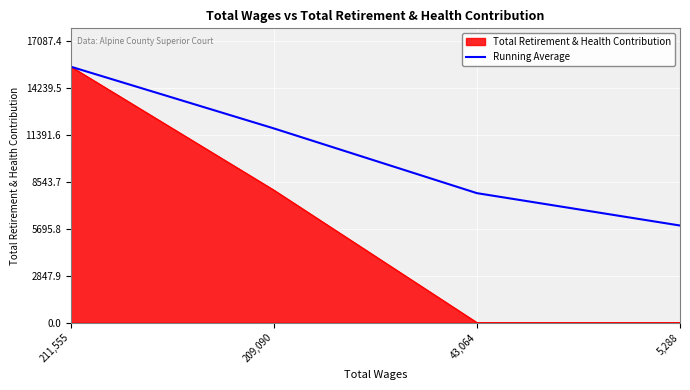

How many series are shown in this chart?

2